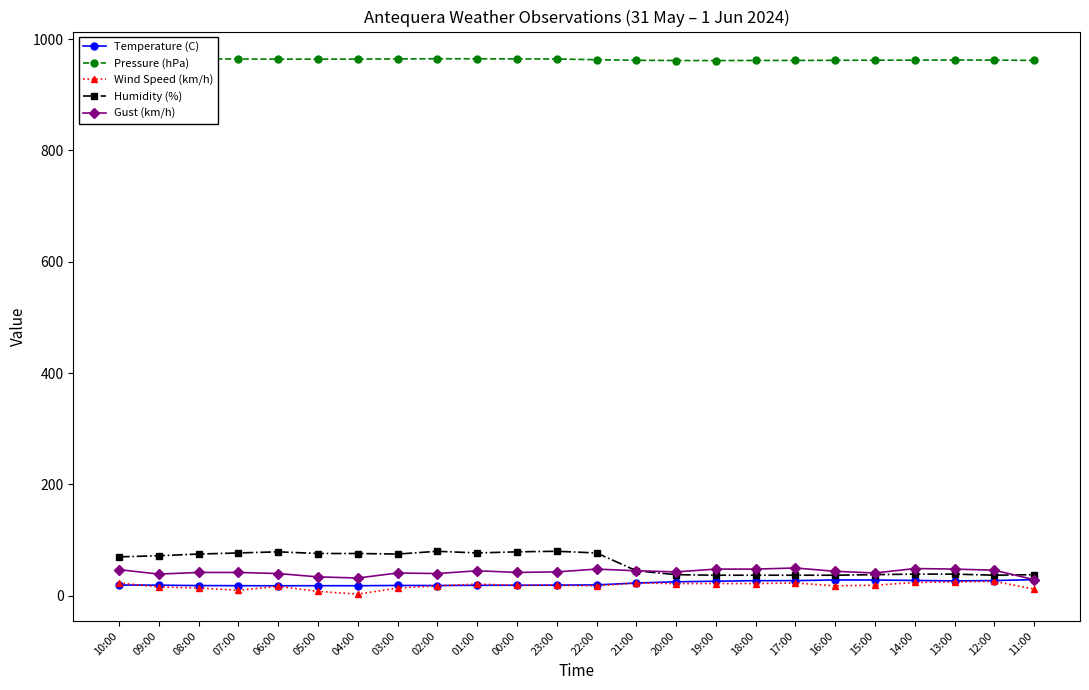

How many interior local valleys does the Gust (km/h) series have?

6